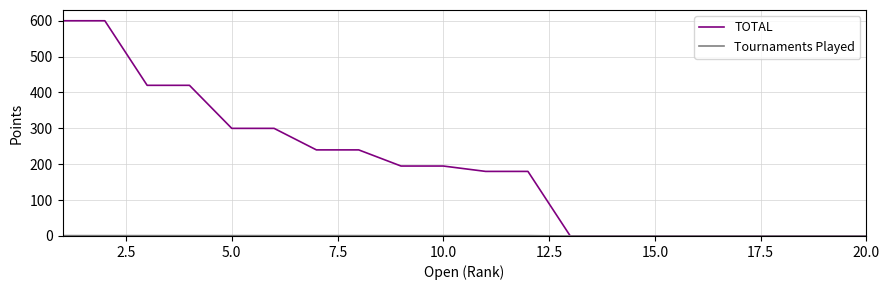

What is the greatest value displayed?

600